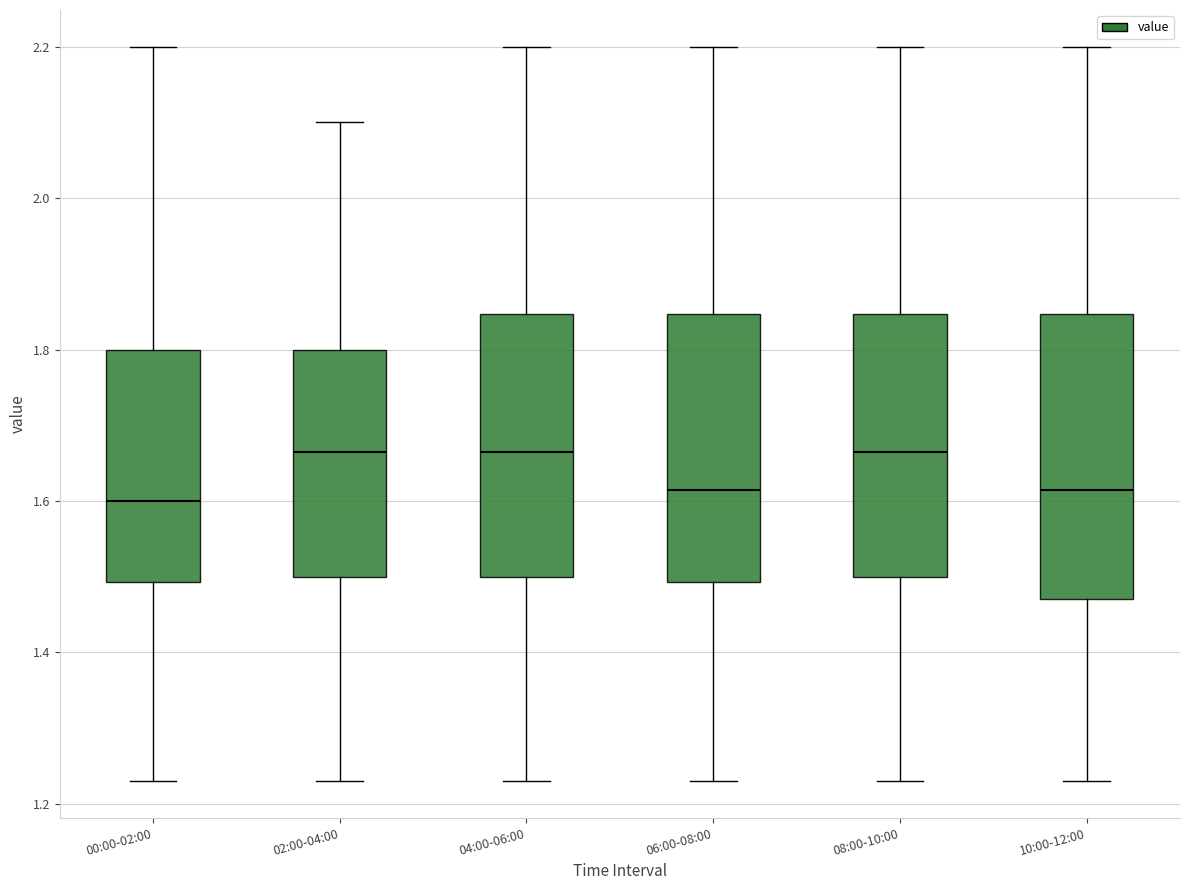

Reading left to right, read every box against the y-axis: the position of its median line, the range the box covers, and the ends of its whiskers. The values are not printed on the chart, so give them approximately, as read against the axis.

00:00-02:00: median 1.60, box 1.50 to 1.80, whiskers 1.24 to 2.20
02:00-04:00: median 1.66, box 1.50 to 1.80, whiskers 1.24 to 2.10
04:00-06:00: median 1.66, box 1.50 to 1.84, whiskers 1.24 to 2.20
06:00-08:00: median 1.62, box 1.50 to 1.84, whiskers 1.24 to 2.20
08:00-10:00: median 1.66, box 1.50 to 1.84, whiskers 1.24 to 2.20
10:00-12:00: median 1.62, box 1.48 to 1.84, whiskers 1.24 to 2.20